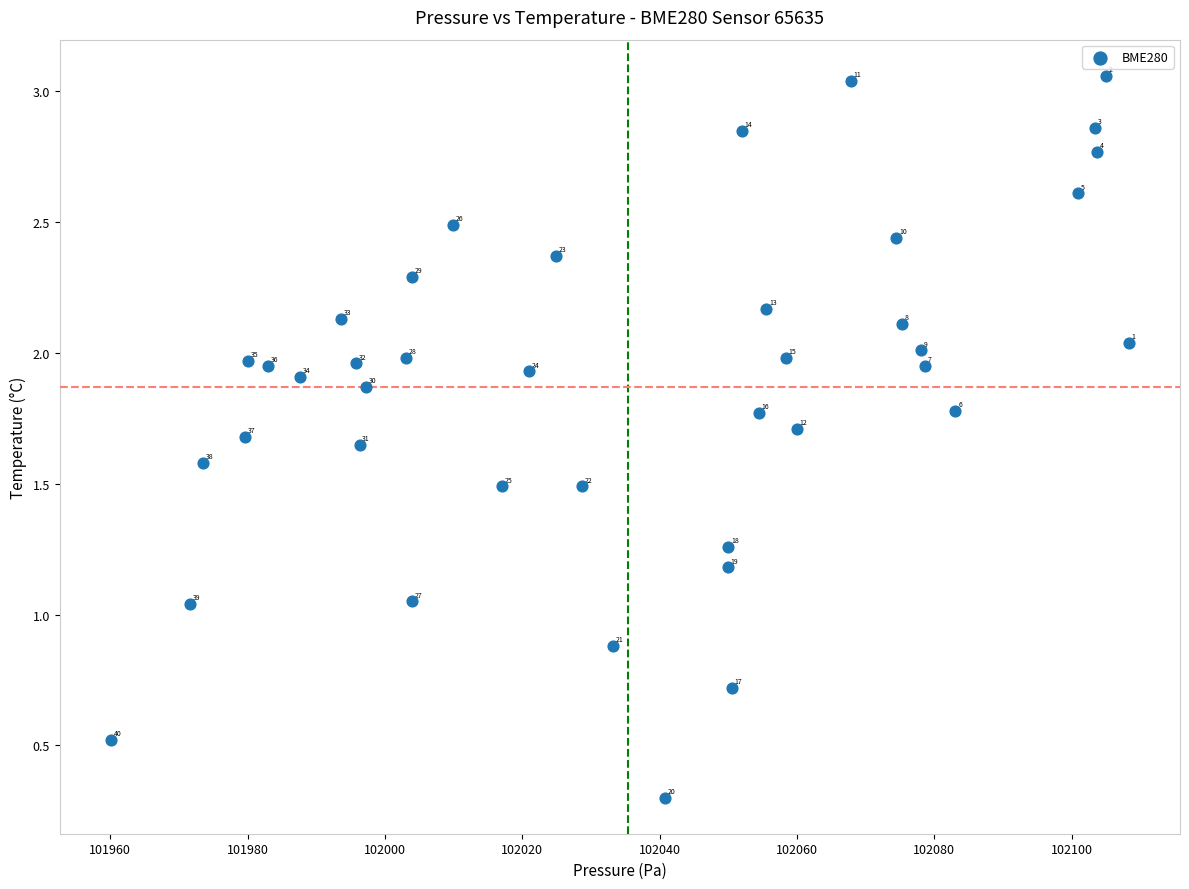

What is the range of X values (max minus min)?

148.3